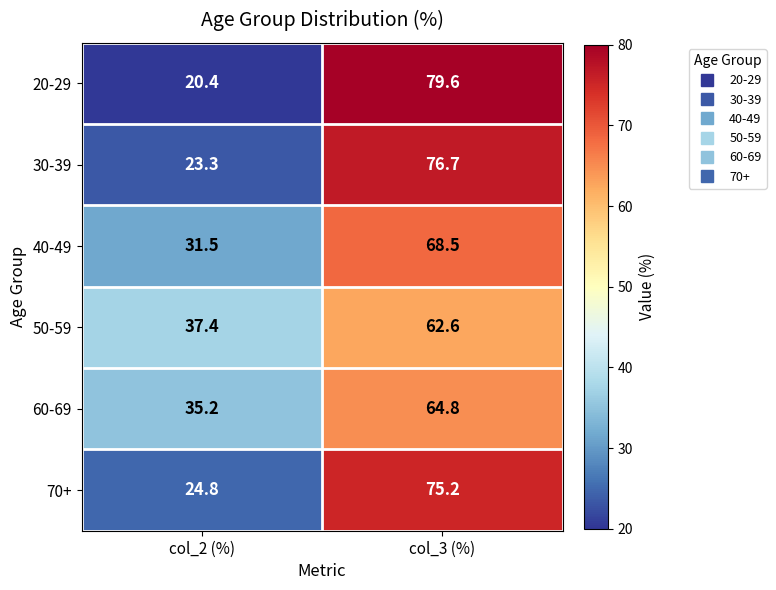

What is the greatest value displayed?

79.6